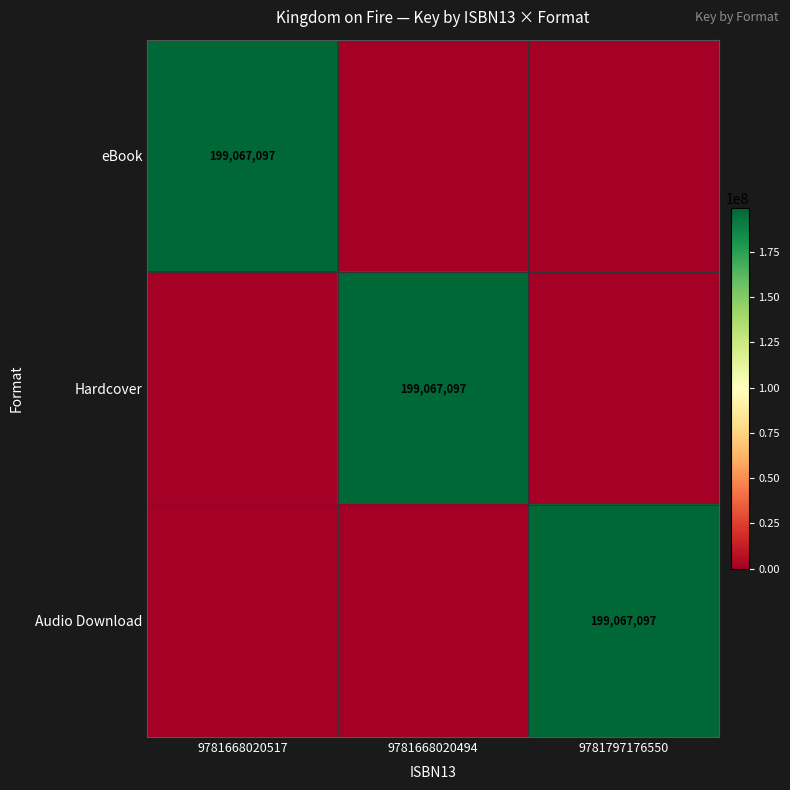

What is the spread (max minus min) of values at 9781668020494?

199067097